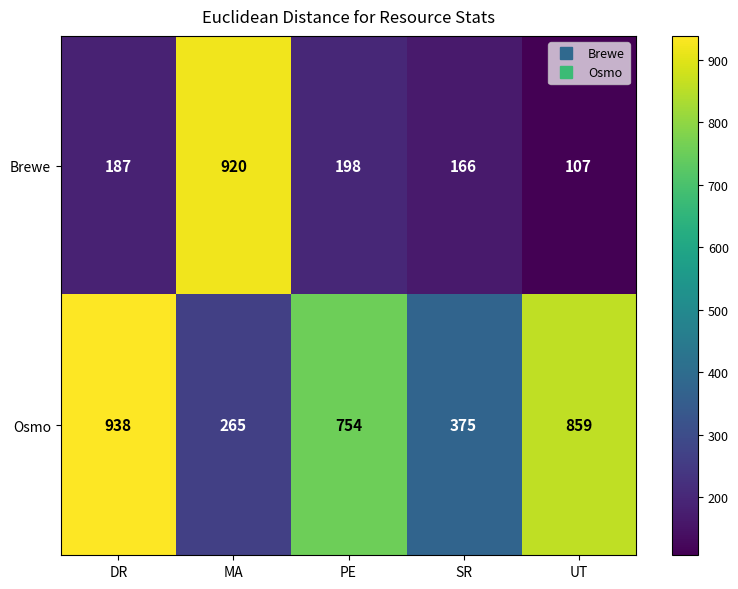

Count the number of categories in the chart.

5